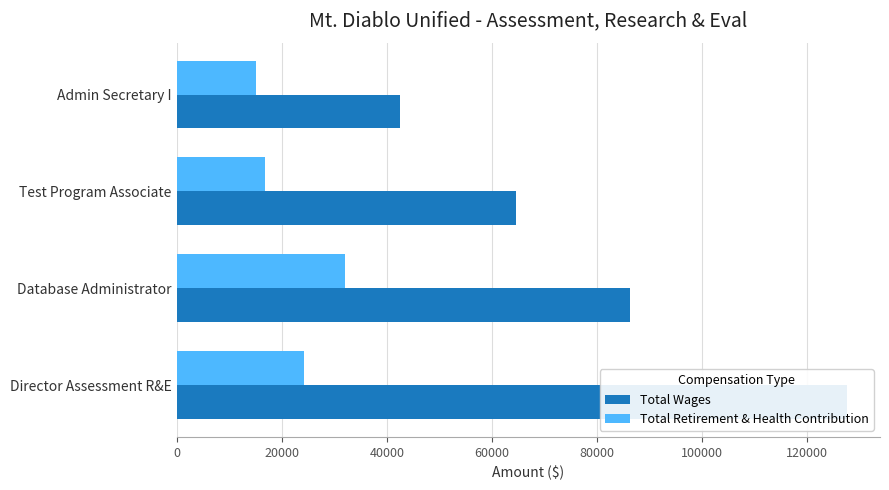

How many values in the Total Wages series are below 86351?

2